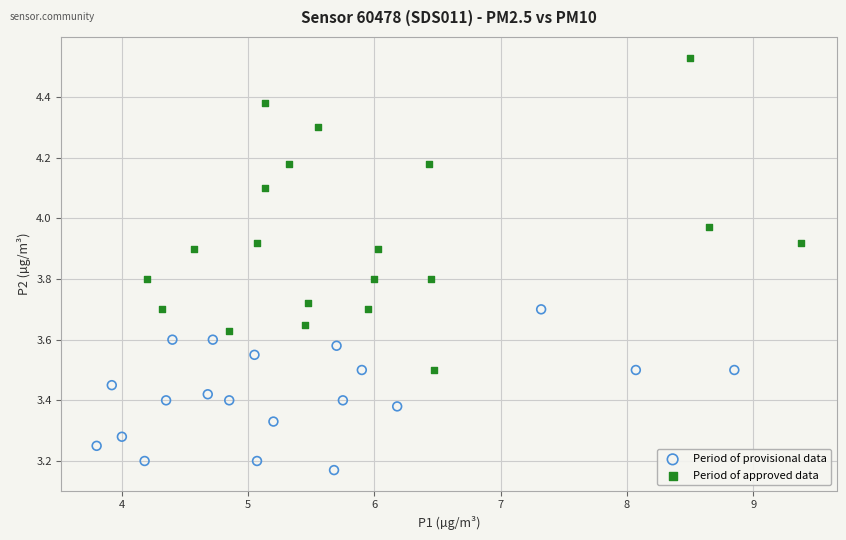

Which series has the widest spread of Y values?

Period of approved data